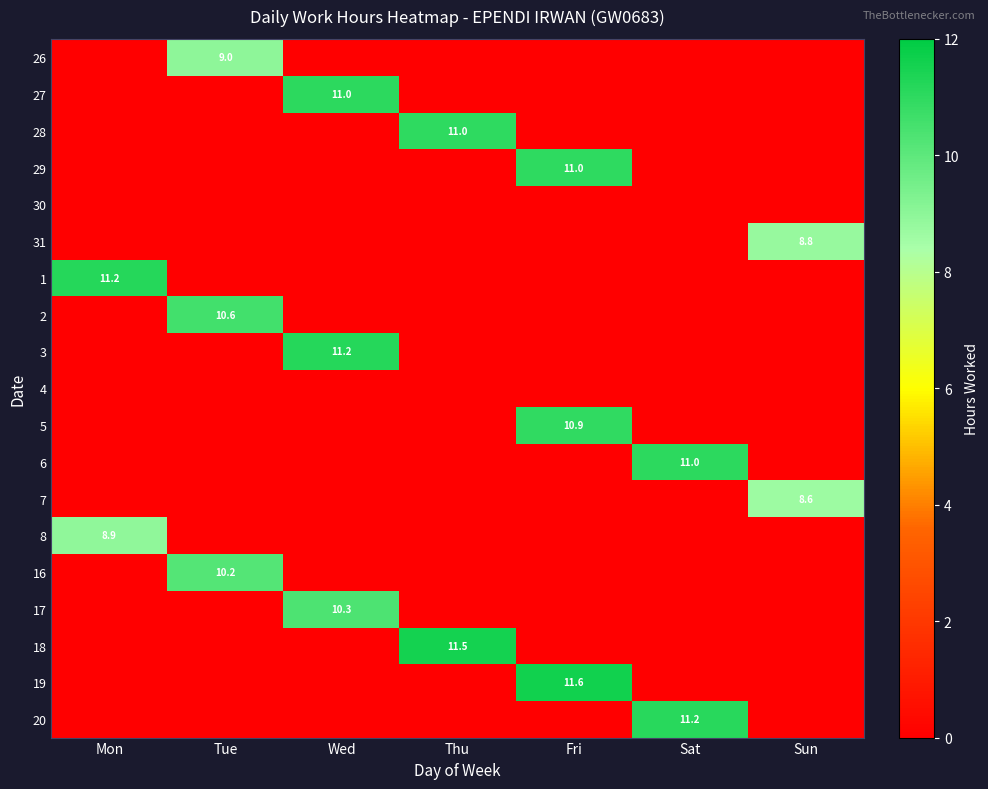

True or false: 6 has a value of 0.0 at Mon.

True